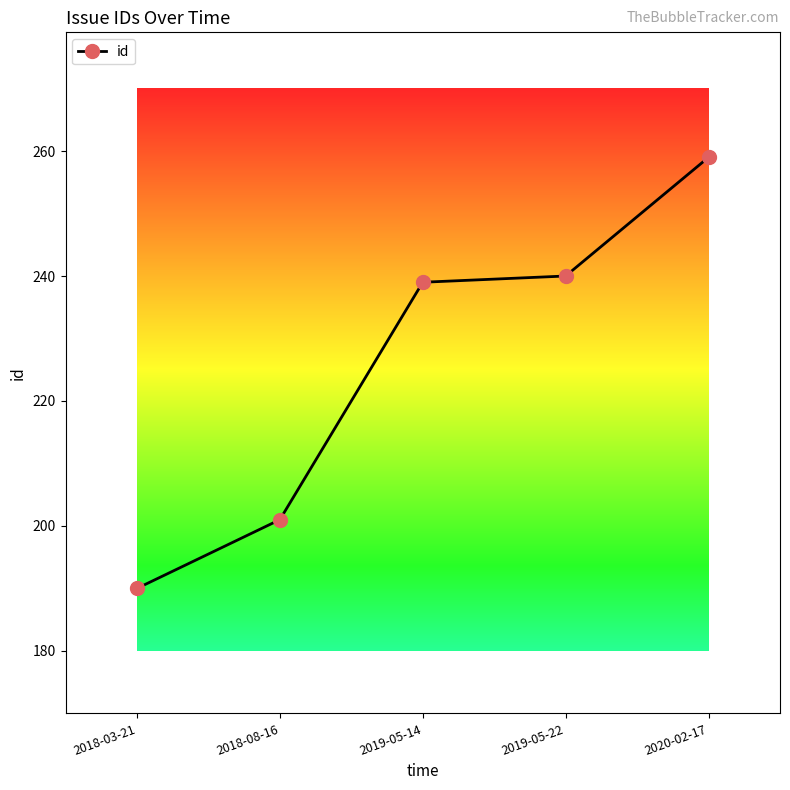

Read the value at 2018-08-16, to the nearest 10.

200